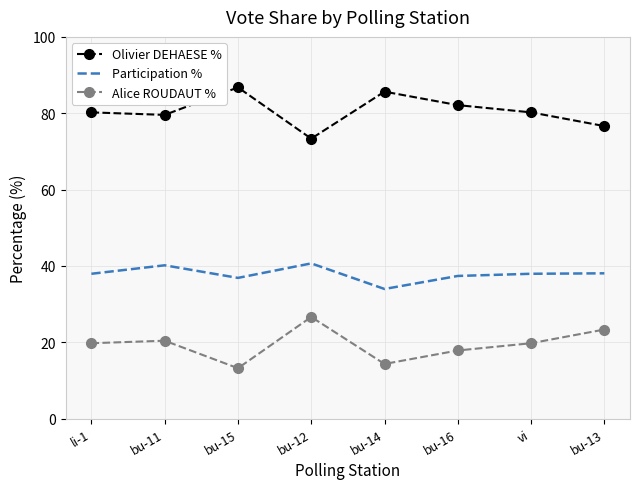

True or false: Alice ROUDAUT % and Participation % intersect in this chart.

False